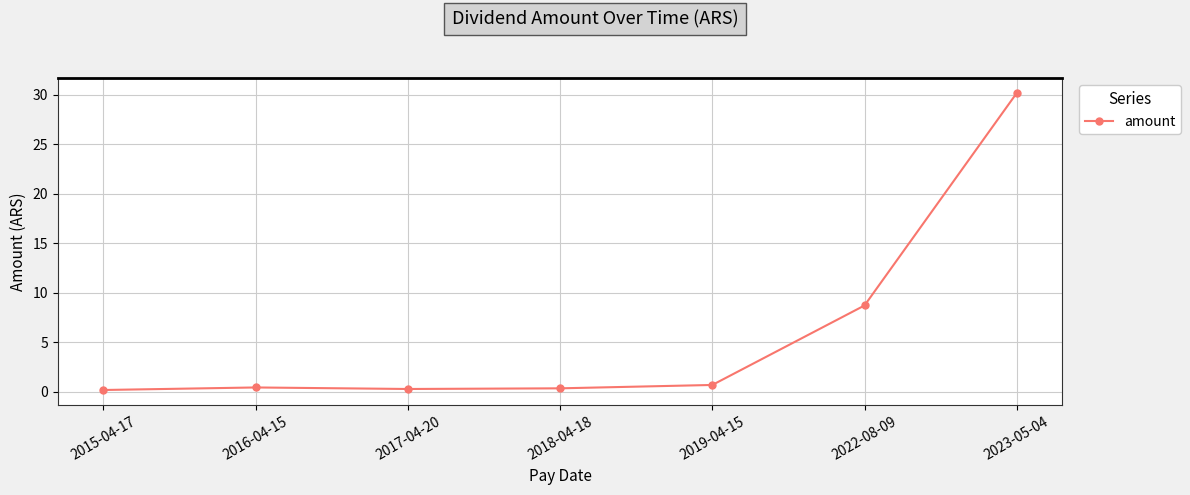

What is the difference between the values at 2017-04-20 and 2019-04-15?

0.4